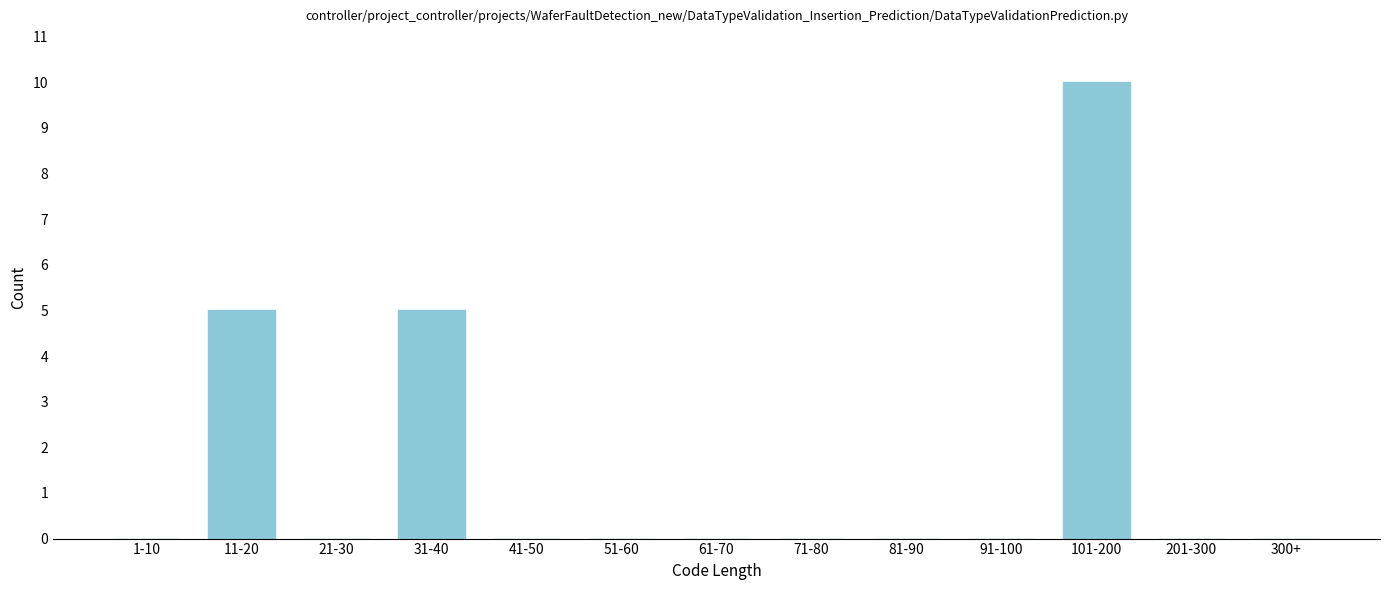

Reading left to right, list all the values displayed in this chart.

1-10=0	11-20=5	21-30=0	31-40=5	41-50=0	51-60=0	61-70=0	71-80=0	81-90=0	91-100=0	101-200=10	201-300=0	300+=0